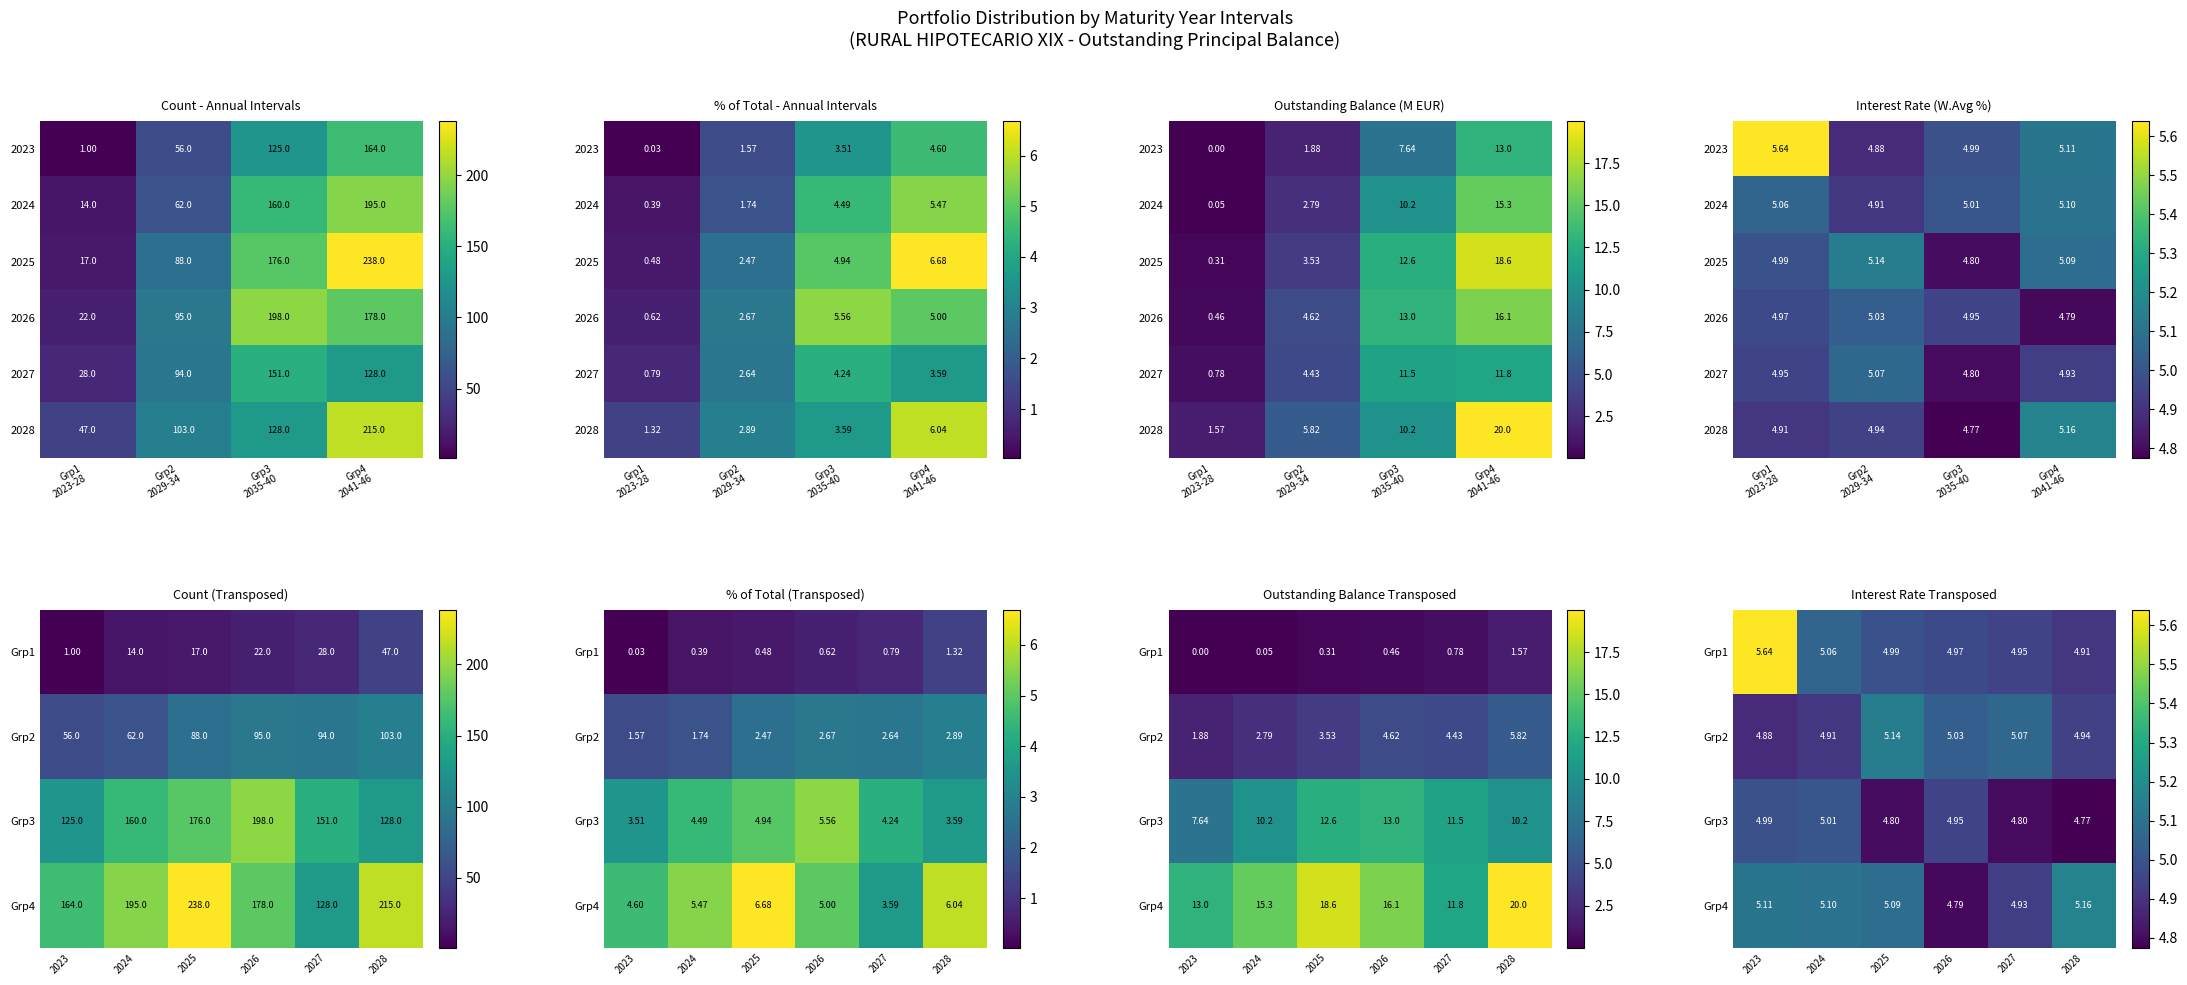

Reading left to right, extract all data points from this chart.

2023: 0.0	0.1	0.3	0.5	0.8	1.6
2024-2029: 1.9	2.8	3.5	4.6	4.4	5.8
2030-2035: 7.6	10.2	12.6	13.0	11.5	10.2
2036-2041: 13.0	15.3	18.6	16.1	11.8	20.0